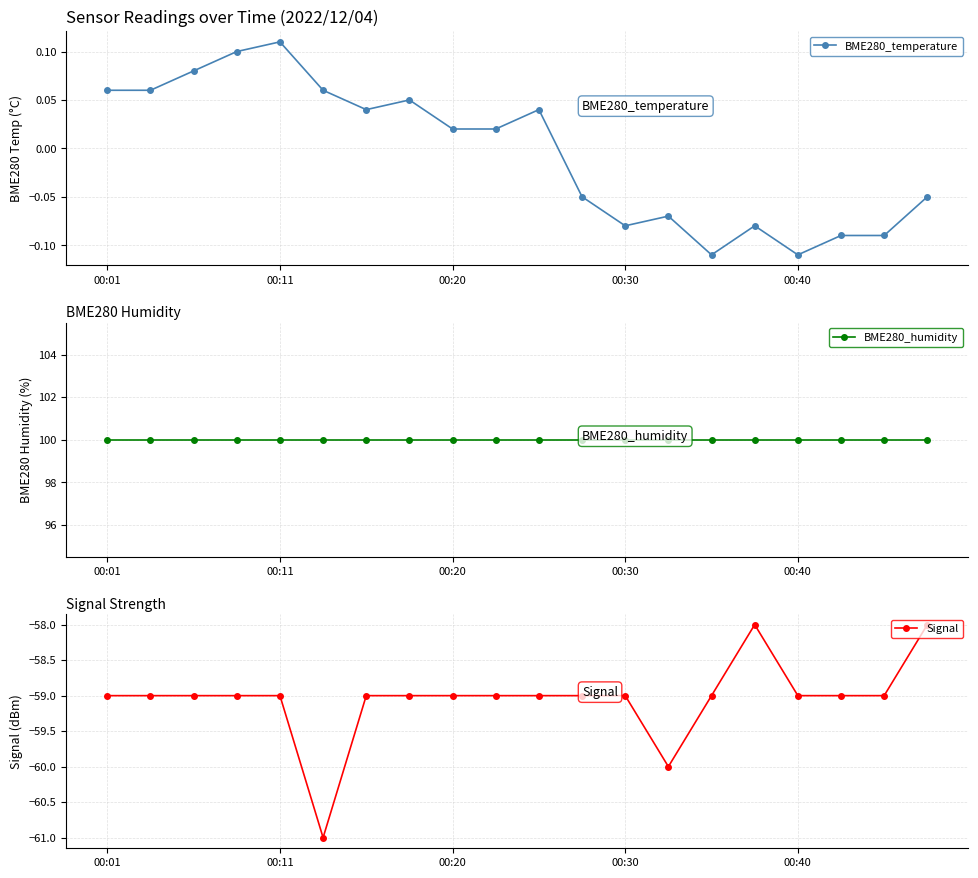

Which label corresponds to the largest value in the chart?

00:01